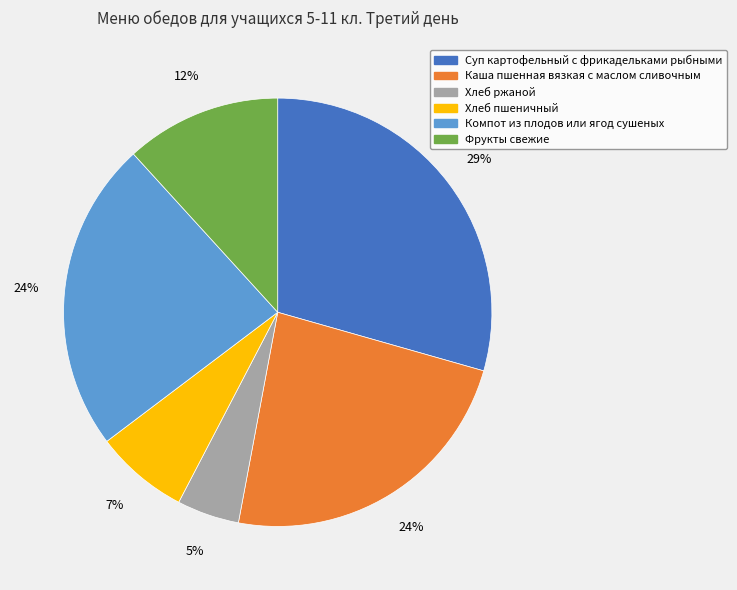

True or false: Каша пшенная вязкая с маслом сливочным accounts for 17% of the total.

False